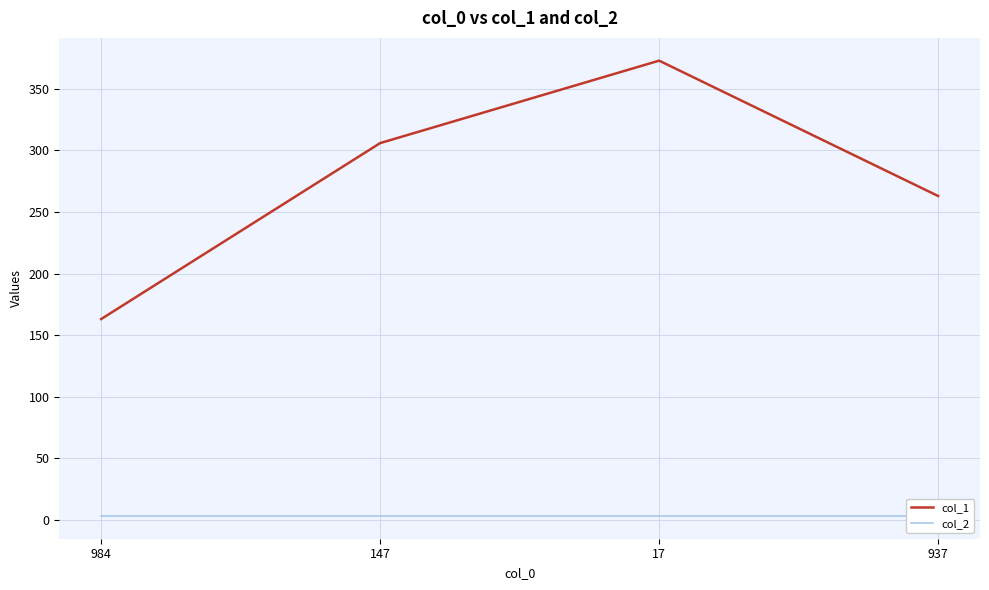

Rank the series by their maximum value, from lowest to highest.

col_2, col_1